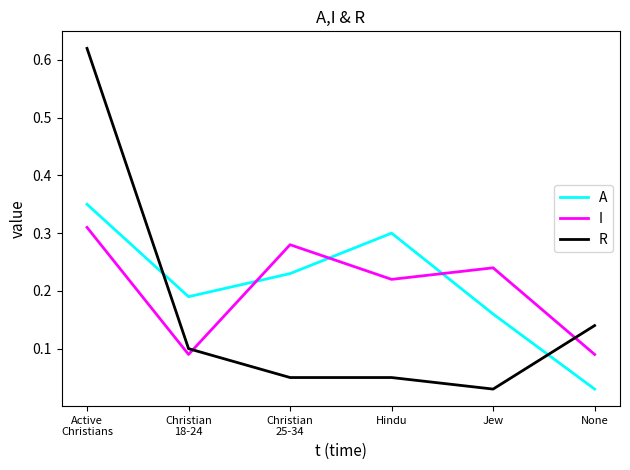

True or false: I and A intersect in this chart.

True